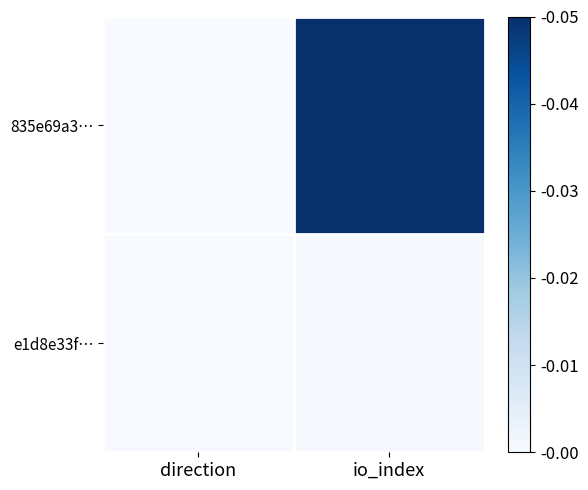

At how many categories does at least one series exceed 0?

2